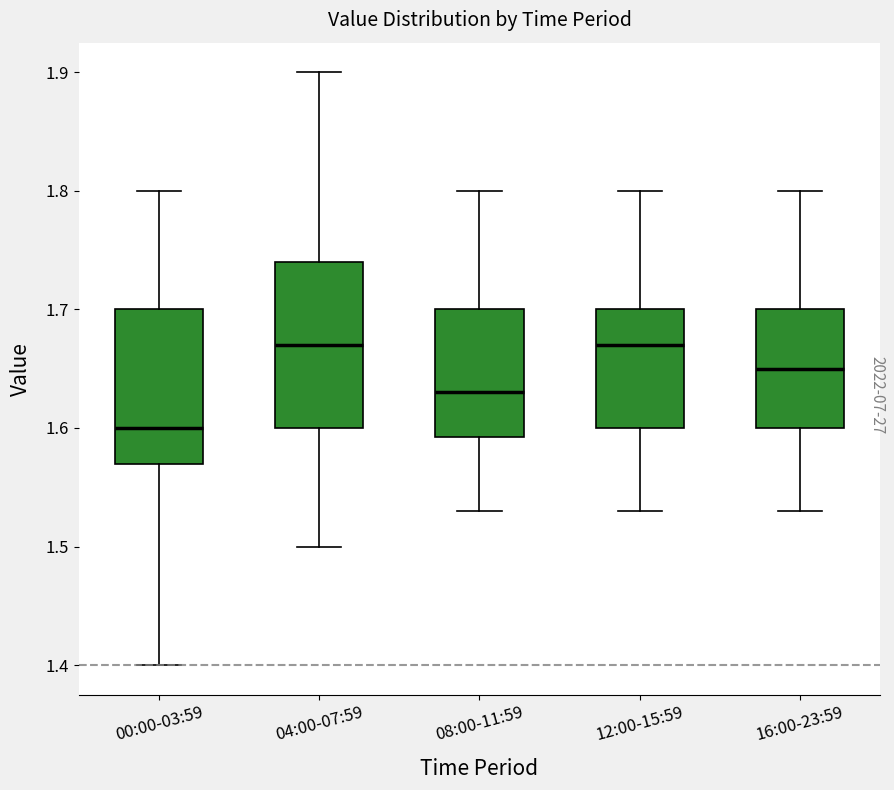

Reading left to right, transcribe this box plot: for each box, give where its median line is, the range the box spans, and where its two whiskers end, as read against the y-axis. The values are not printed on the chart, so give them approximately, as read against the axis.

00:00-03:59: median 1.60, box 1.57 to 1.70, whiskers 1.40 to 1.80
04:00-07:59: median 1.67, box 1.60 to 1.74, whiskers 1.50 to 1.90
08:00-11:59: median 1.63, box 1.59 to 1.70, whiskers 1.53 to 1.80
12:00-15:59: median 1.67, box 1.60 to 1.70, whiskers 1.53 to 1.80
16:00-23:59: median 1.65, box 1.60 to 1.70, whiskers 1.53 to 1.80